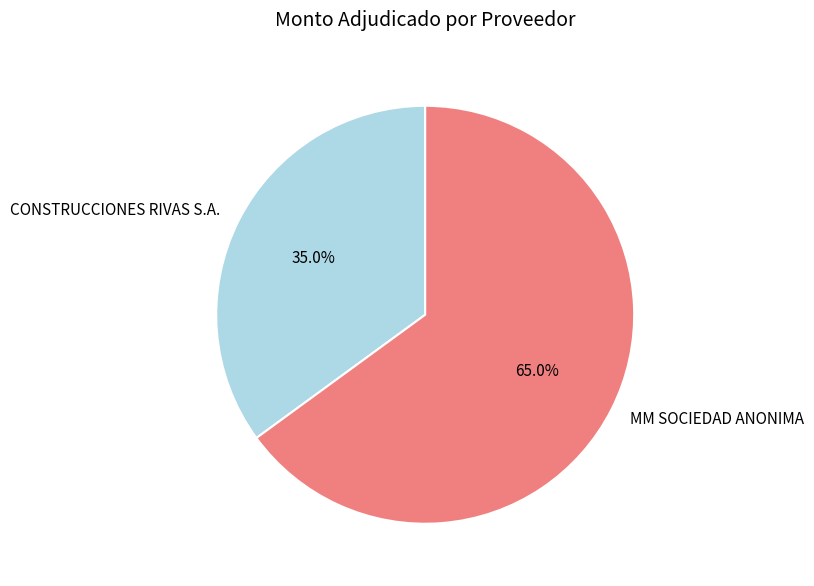

To the nearest percent, what percentage of the pie is MM SOCIEDAD ANONIMA?

65%